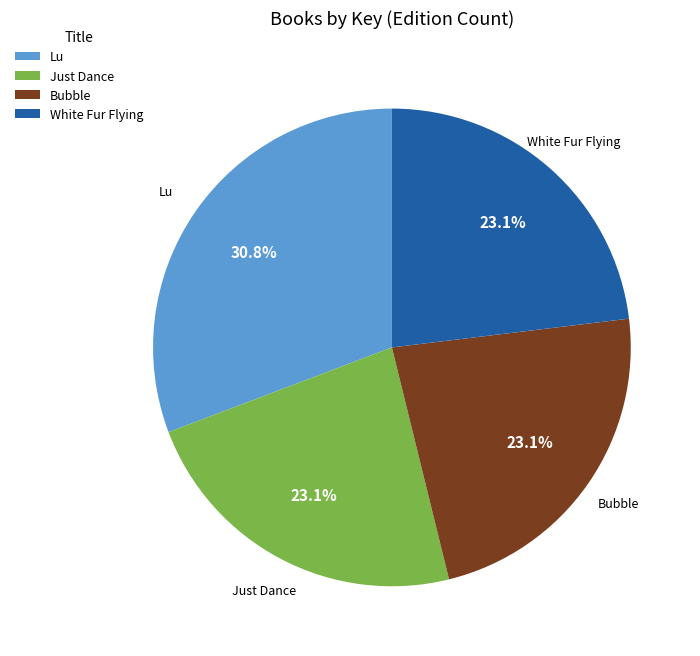

How much of the chart is everything except White Fur Flying?

76.9%